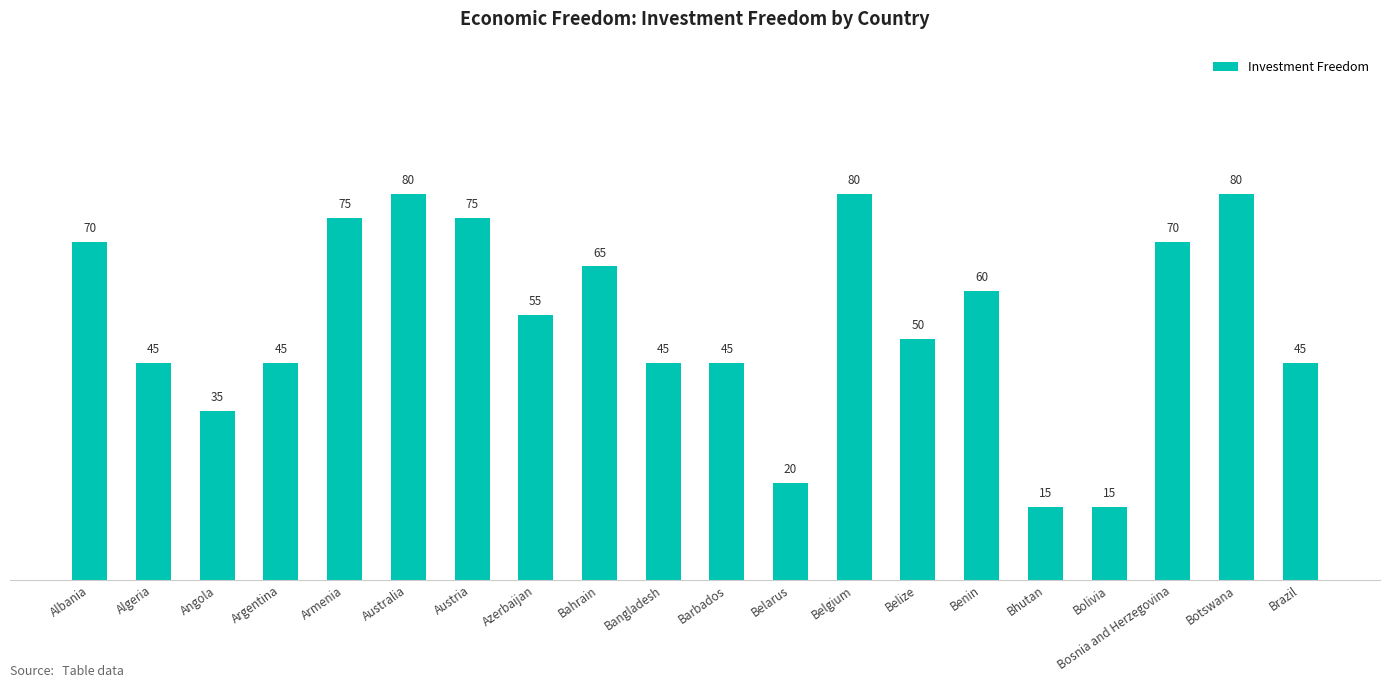

What value does the data have at Benin, to the nearest 5?

60